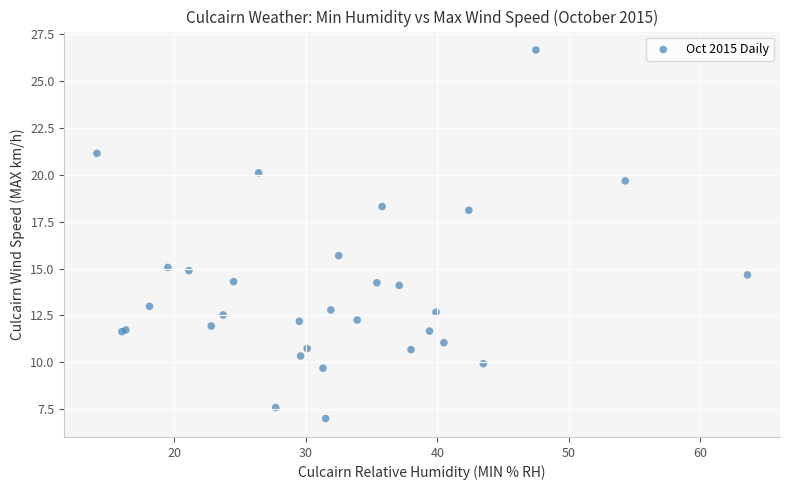

What Y value in the scatter plot is closest to 16?

15.7